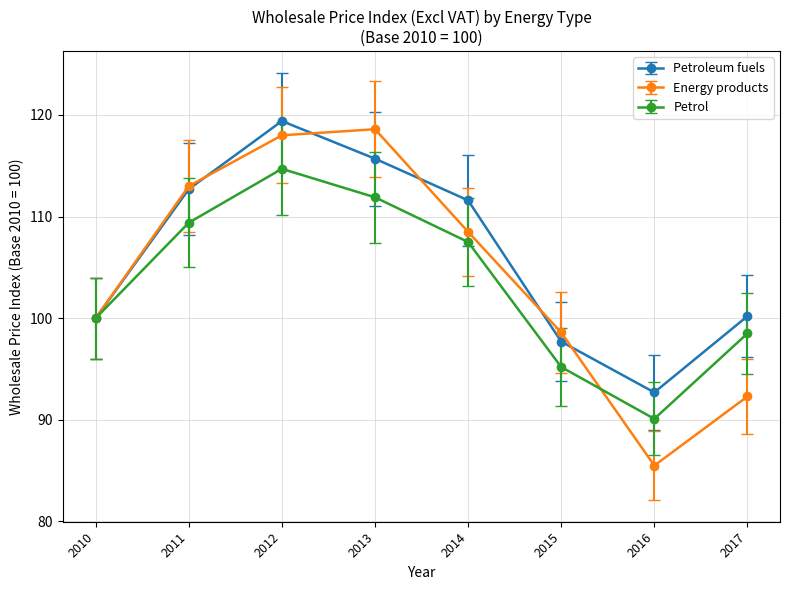

What is the difference between the maximum and minimum values in the Petroleum fuels series?

26.7